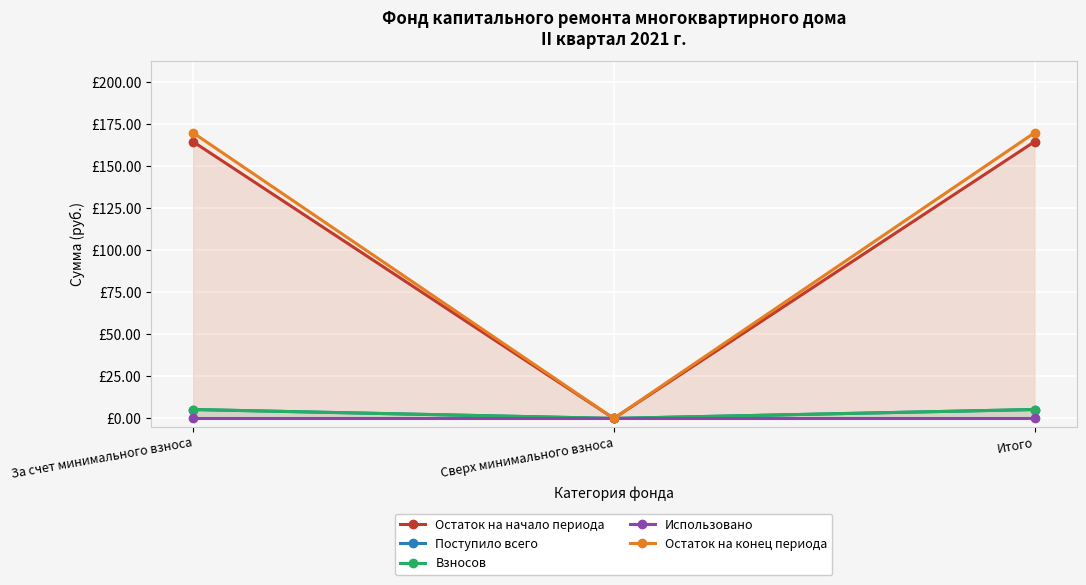

How many values in the Остаток на конец периода series exceed 169?

2